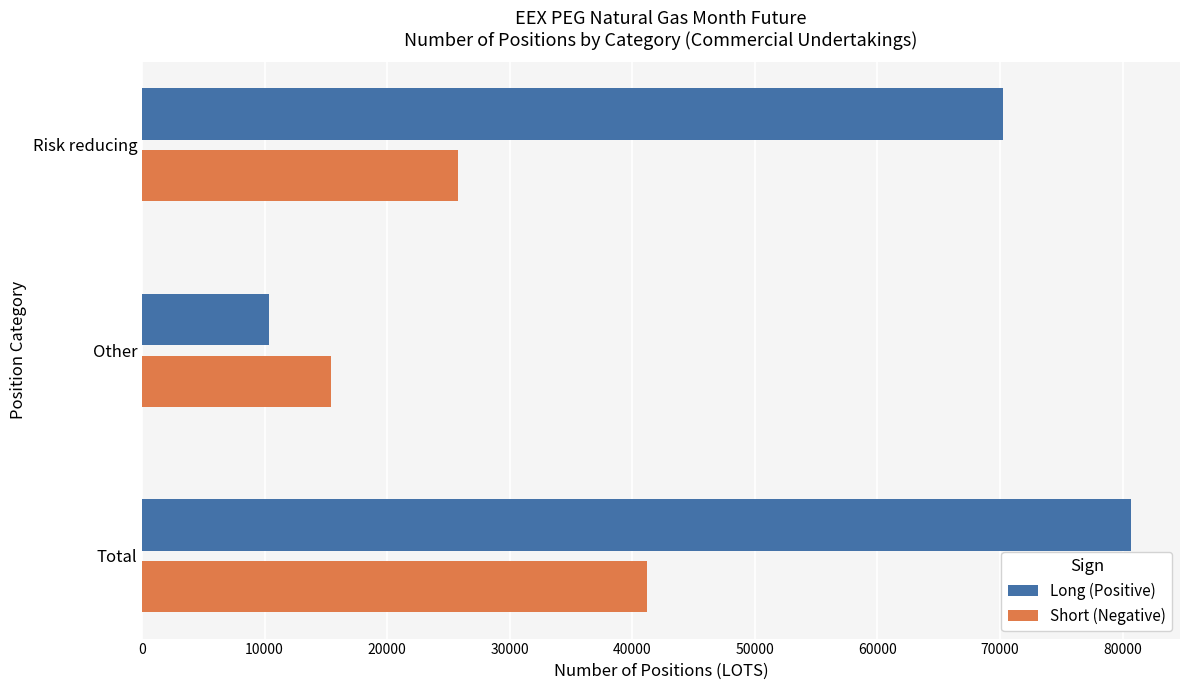

At which label is Short (Negative) closest to 28296?

Risk reducing